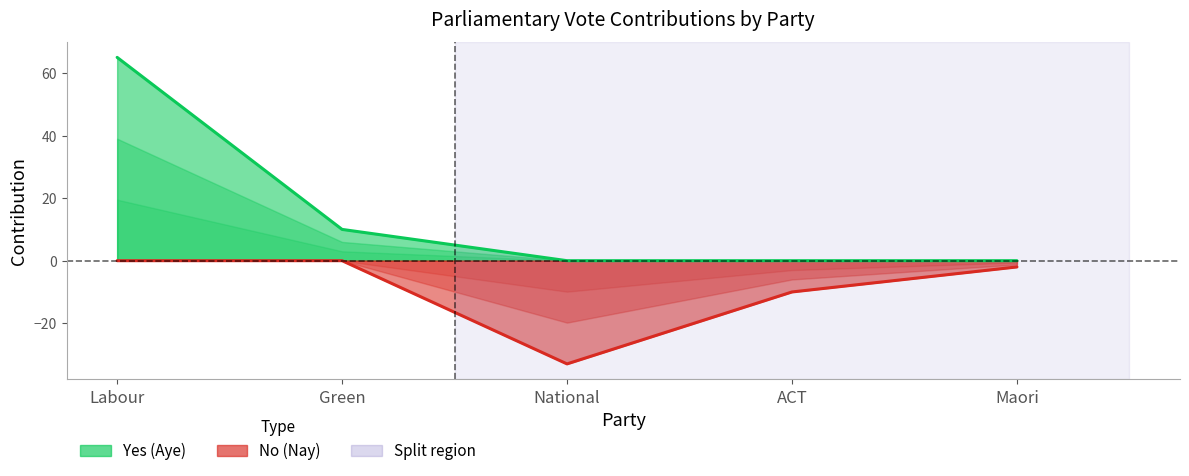

How many lines are shown in the chart?

2